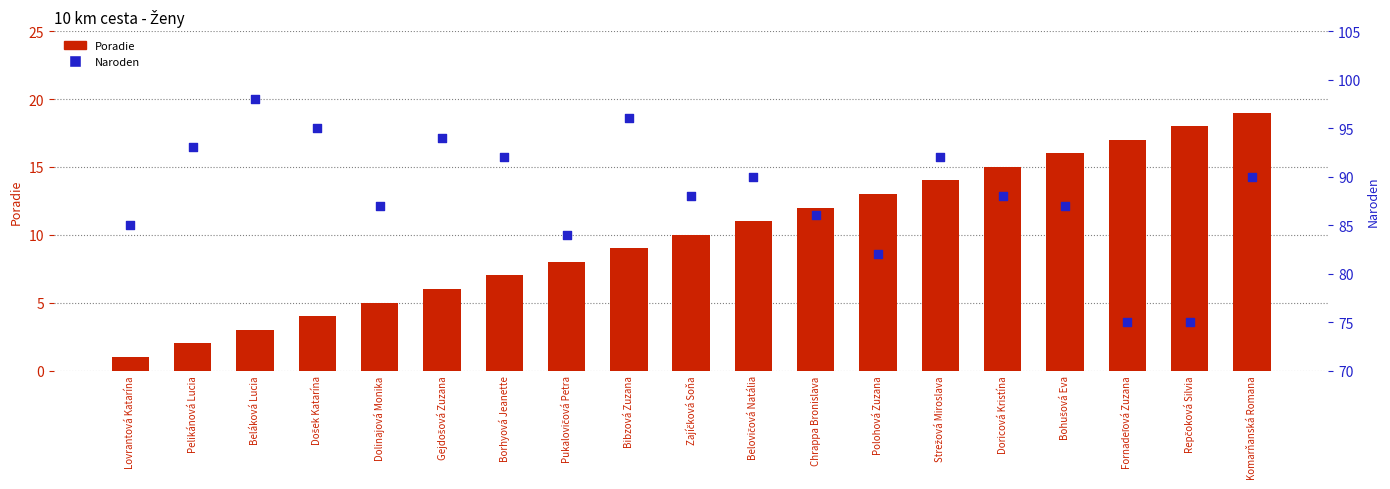

Which series contains the highest Y value?

Naroden